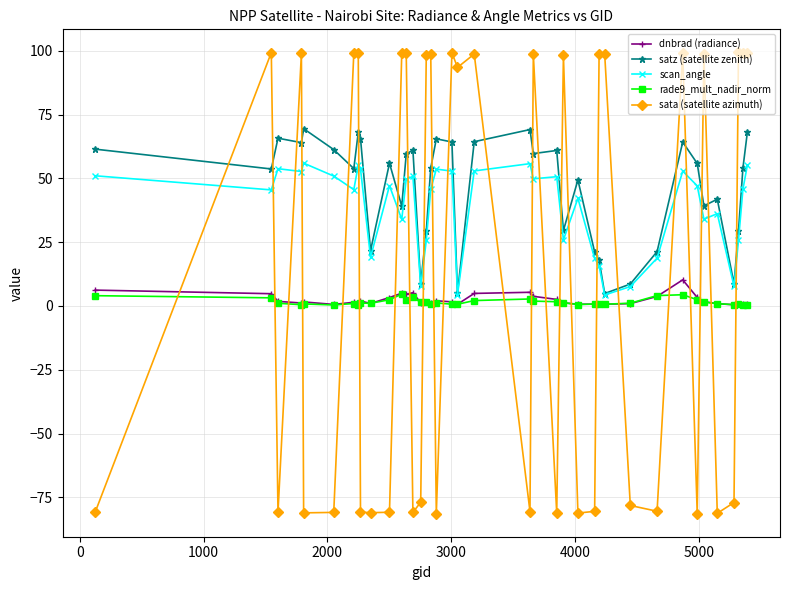

What is the maximum value for scan_angle?

56.0